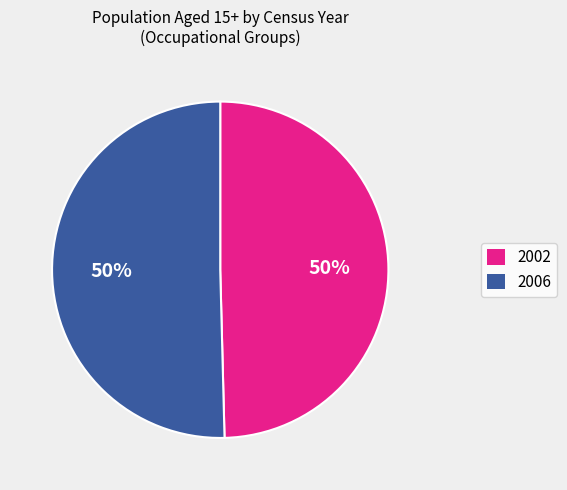

To the nearest percent, what is the average slice percentage?

50%